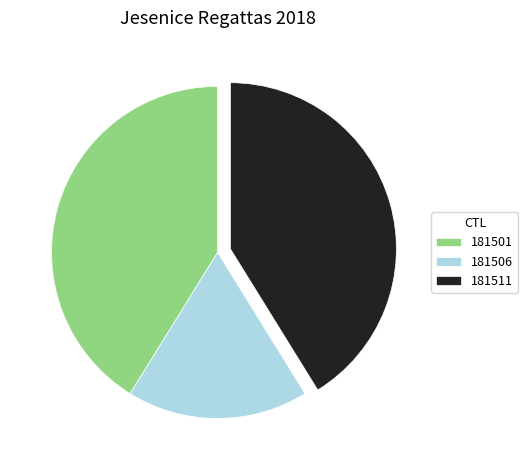

Approximately how many times larger is the value at 181511 compared to 181506?

2.3